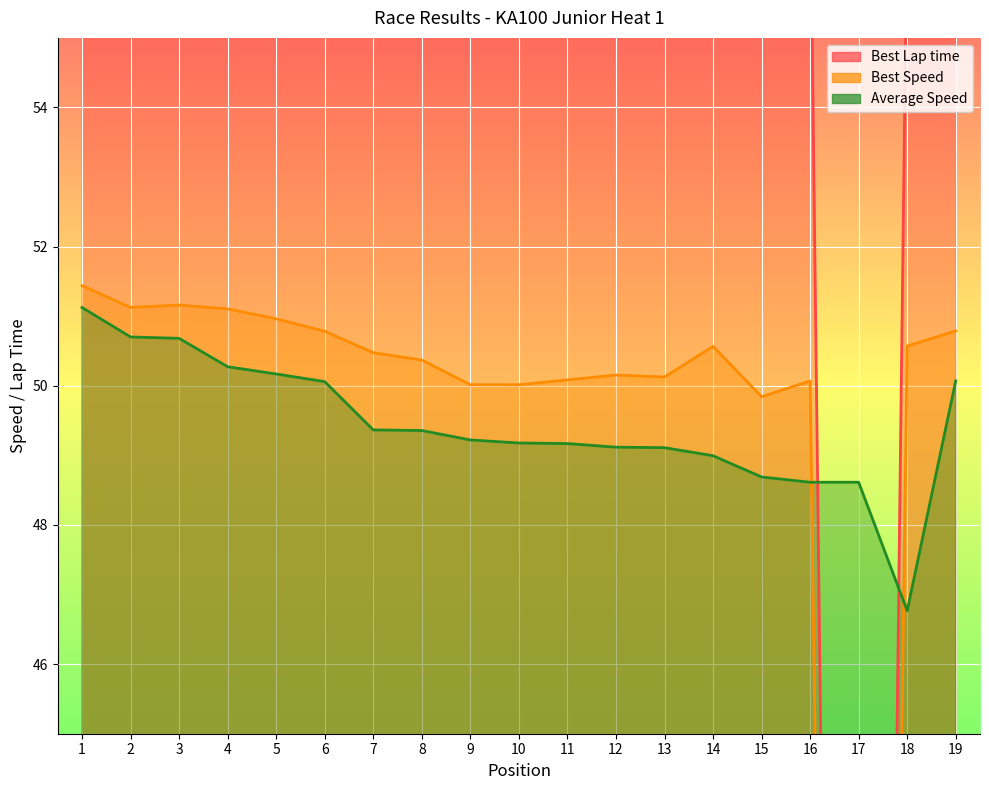

Which has a higher value, 17 or 10?

10